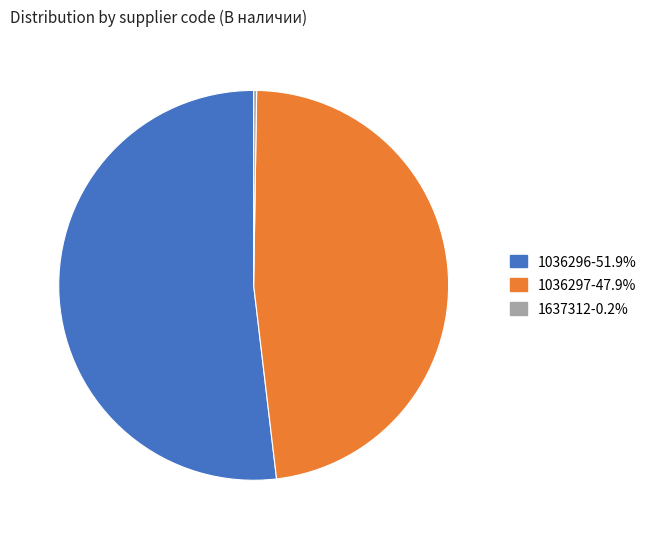

Approximately how many times larger is the value at 1036296-51.9% compared to 1036297-47.9%?

1.1